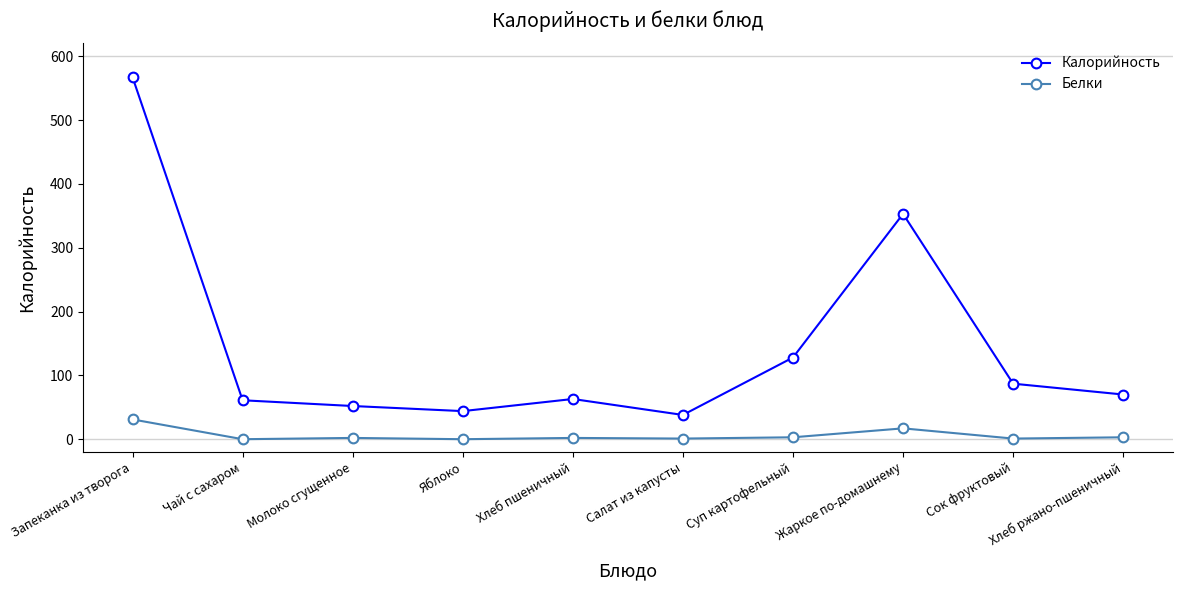

True or false: Белки has more than 0 interior local peaks.

True